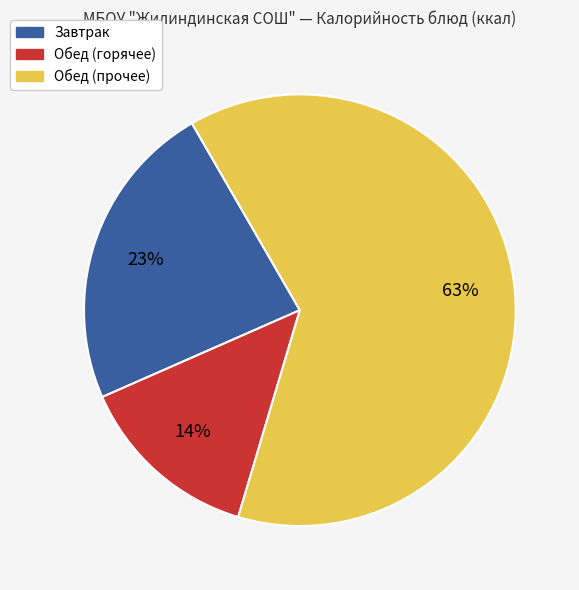

The Обед (прочее) slice represents 70% of the pie. True or false?

False